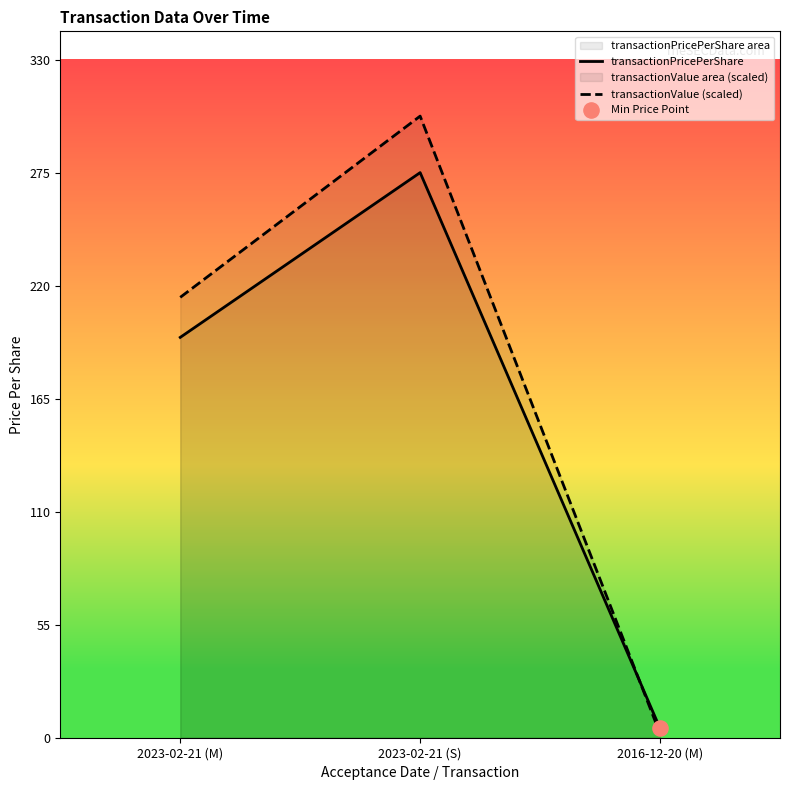

At which category is the sum across all series the highest?

2023-02-21 (S)